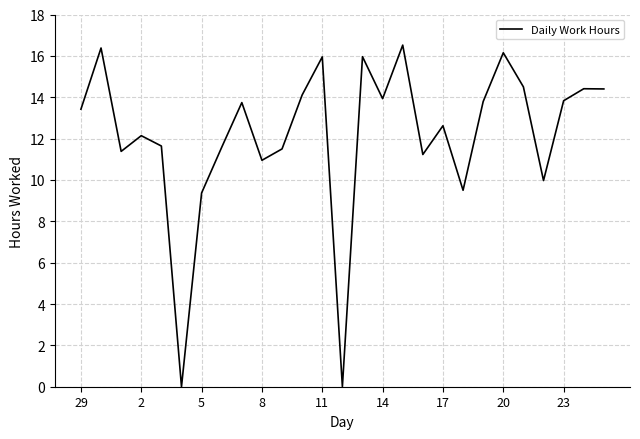

Does the chart display data point markers on the line(s)?

No